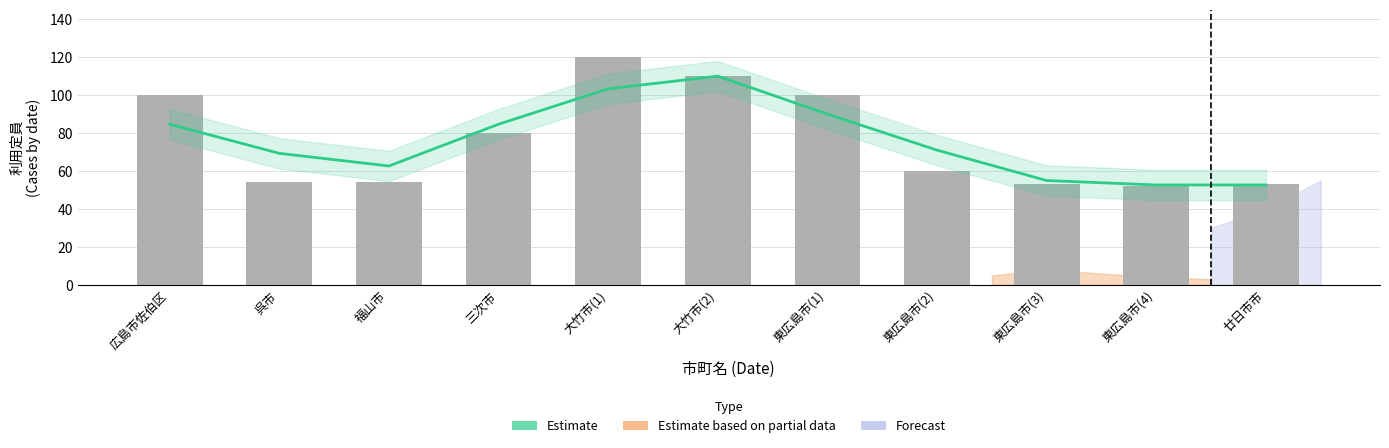

Which series has the largest total across all categories?

Estimate